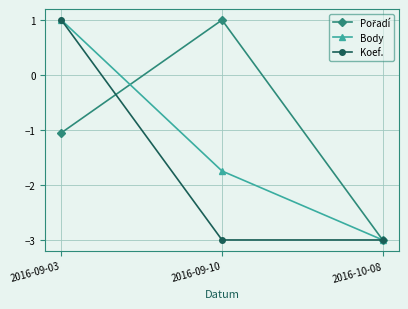

List the labels in order of Body value, smallest first.

2016-10-08, 2016-09-10, 2016-09-03